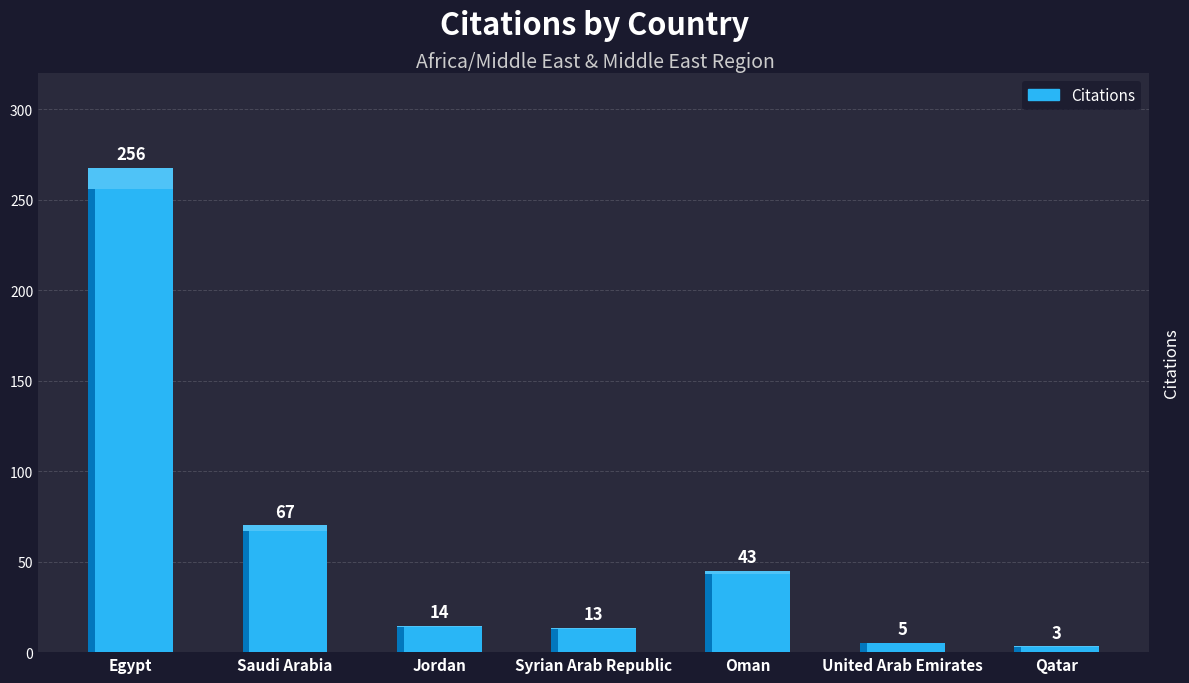

The value at Saudi Arabia is 118. True or false?

False